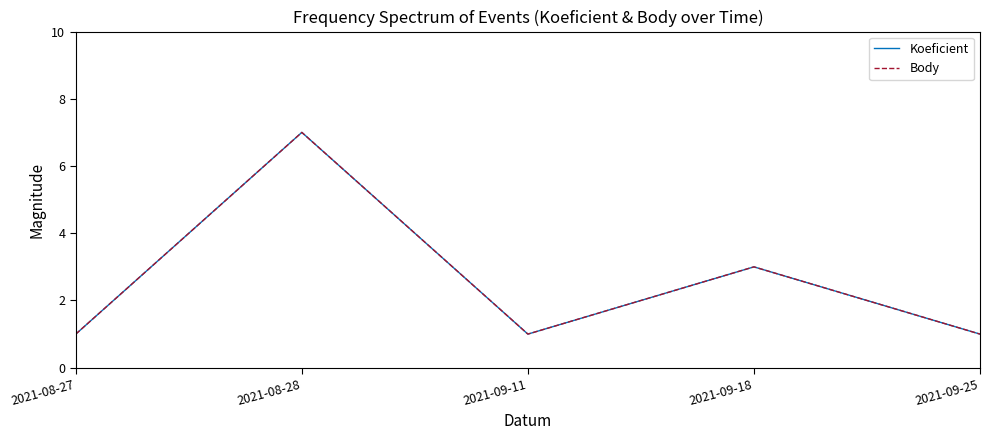

True or false: Body has more than 2 points higher than both neighbors.

False